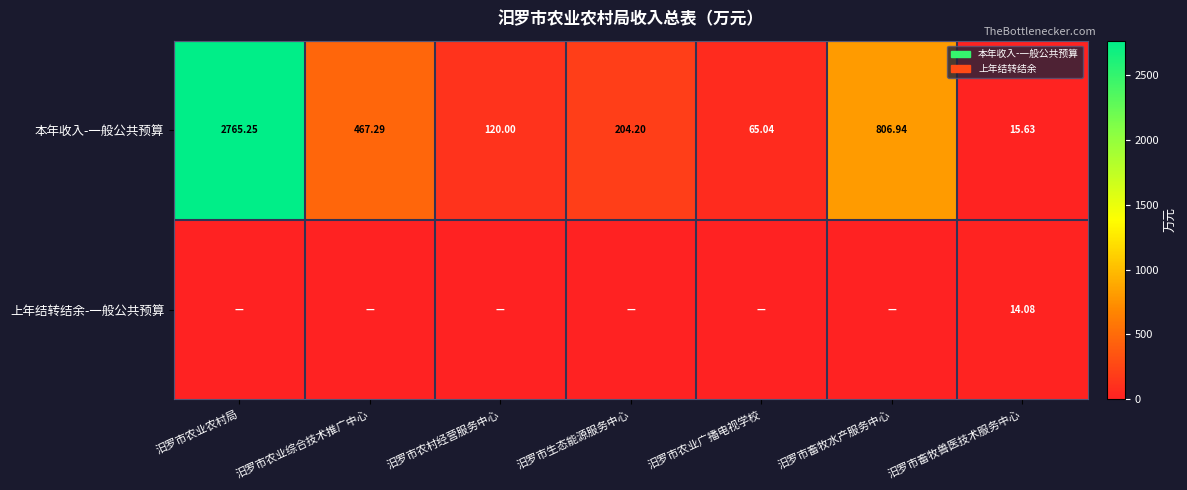

At which label does 本年收入-一般公共预算 first exceed 204?

汨罗市农业农村局